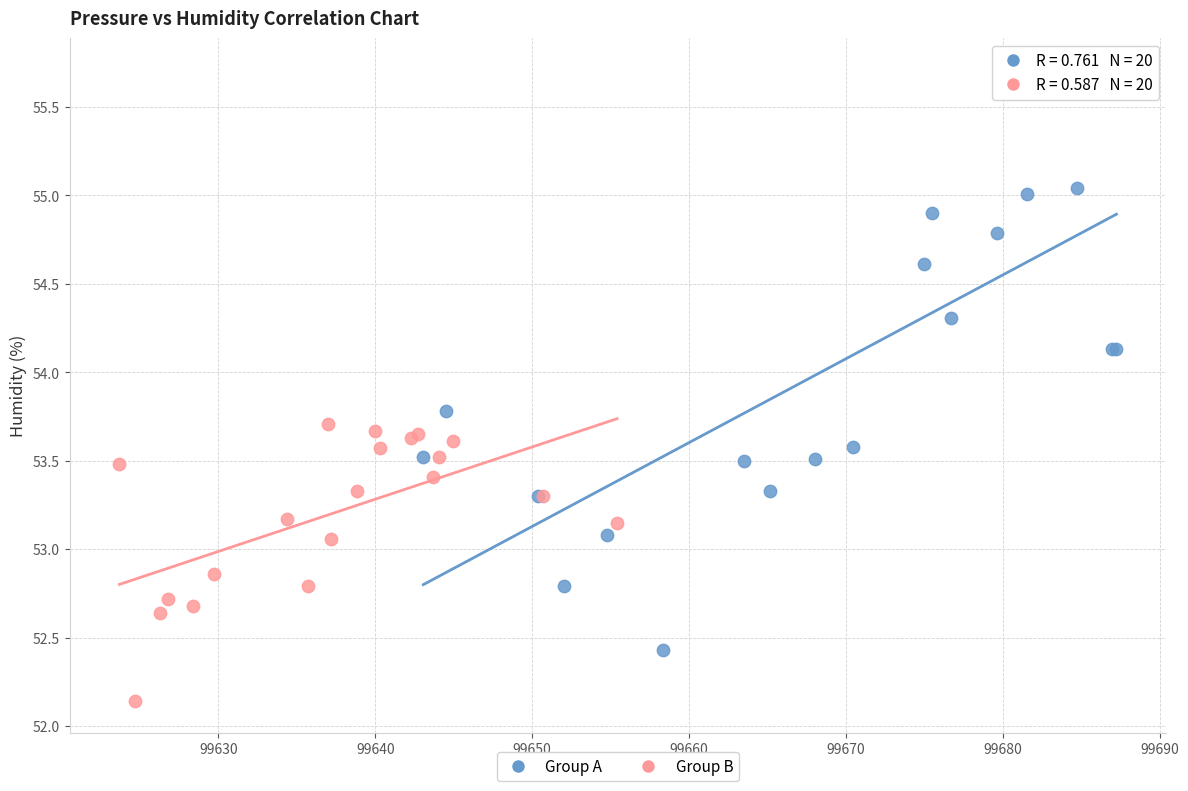

Which series has the widest spread of Y values?

Group A